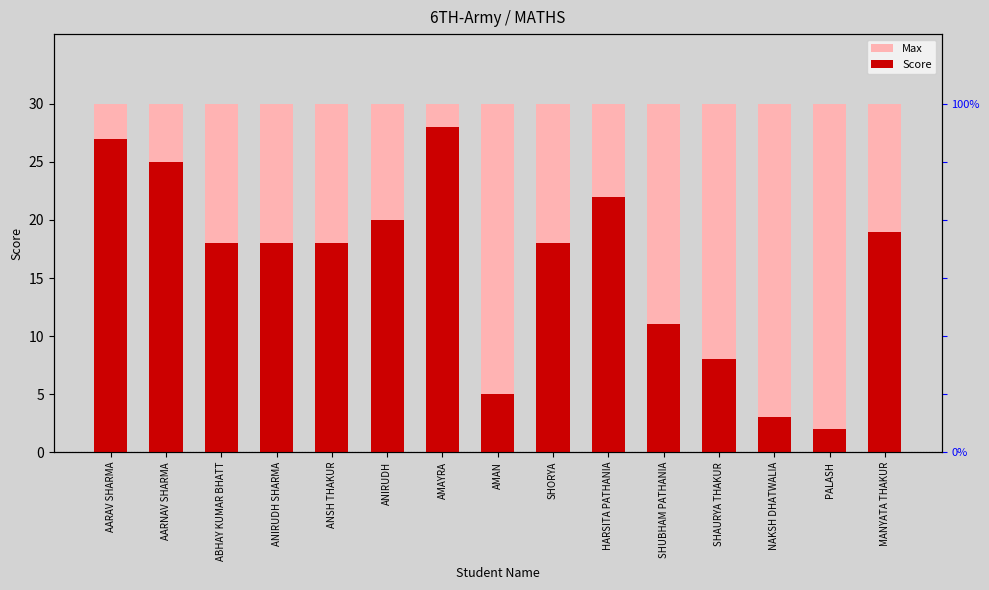

Reading left to right, transcribe all the data shown in this chart.

Max: 30	30	30	30	30	30	30	30	30	30	30	30	30	30	30
Score: 27	25	18	18	18	20	28	5	18	22	11	8	3	2	19